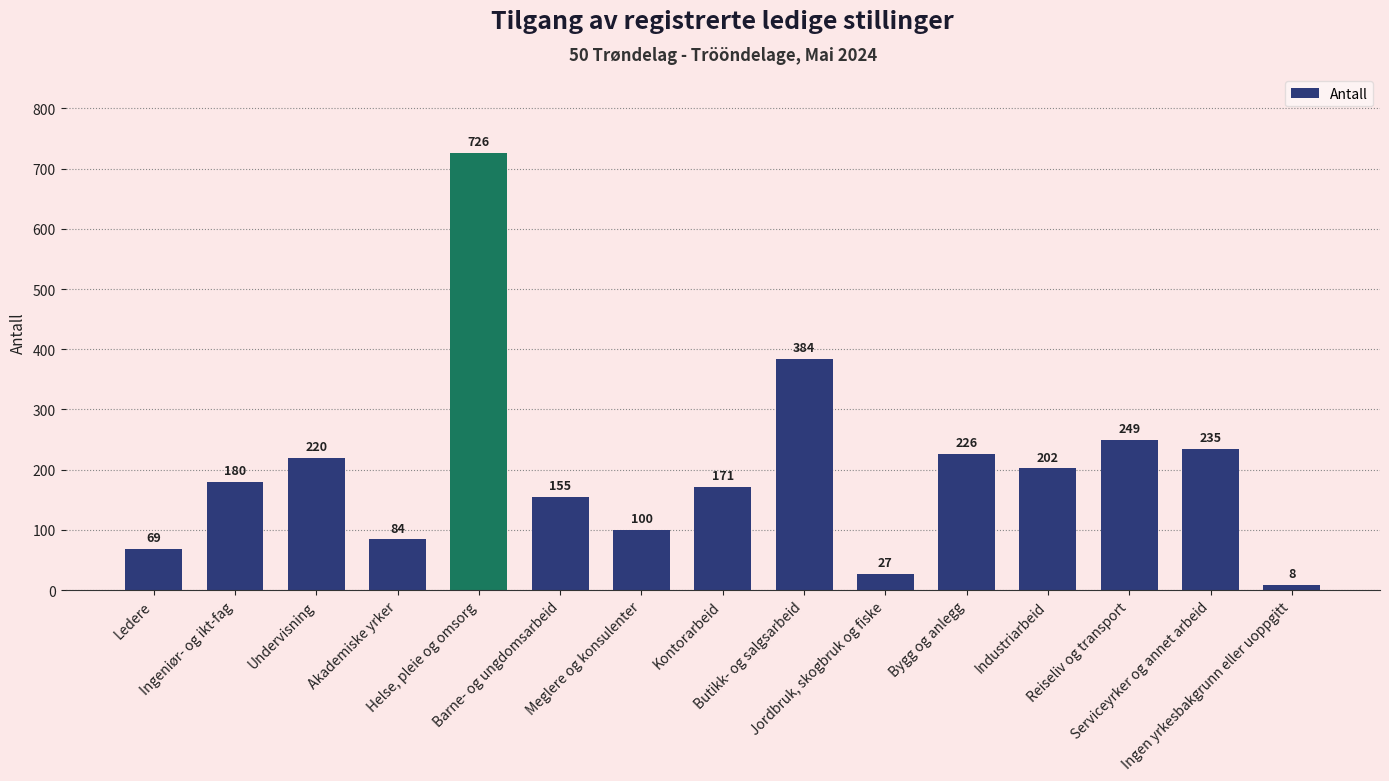

How many values are below 180?

7